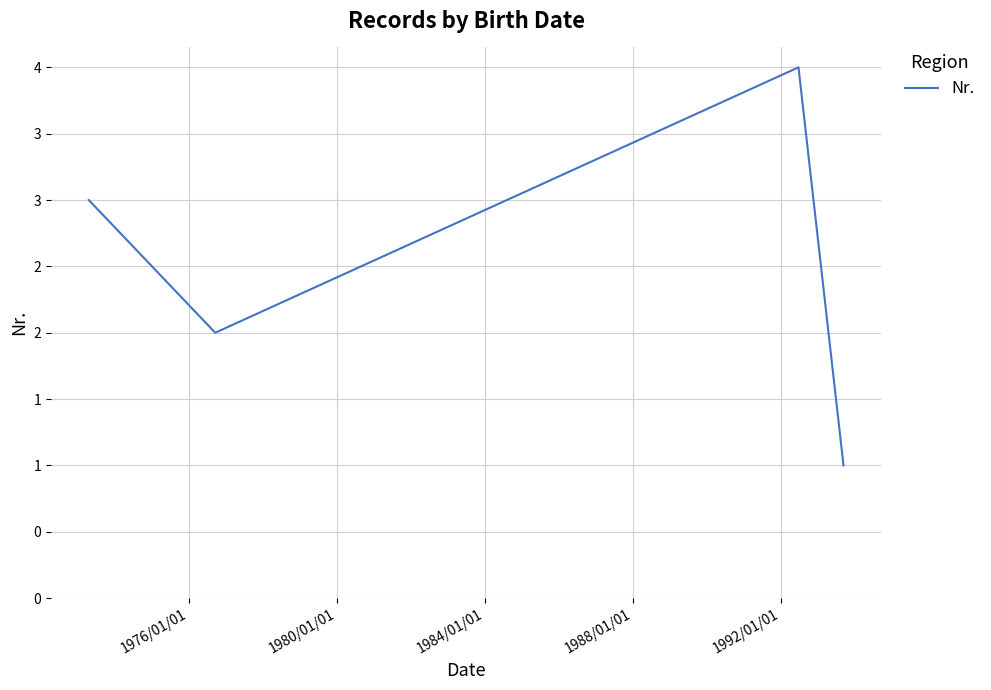

Is this an area chart (filled region under the line)?

No